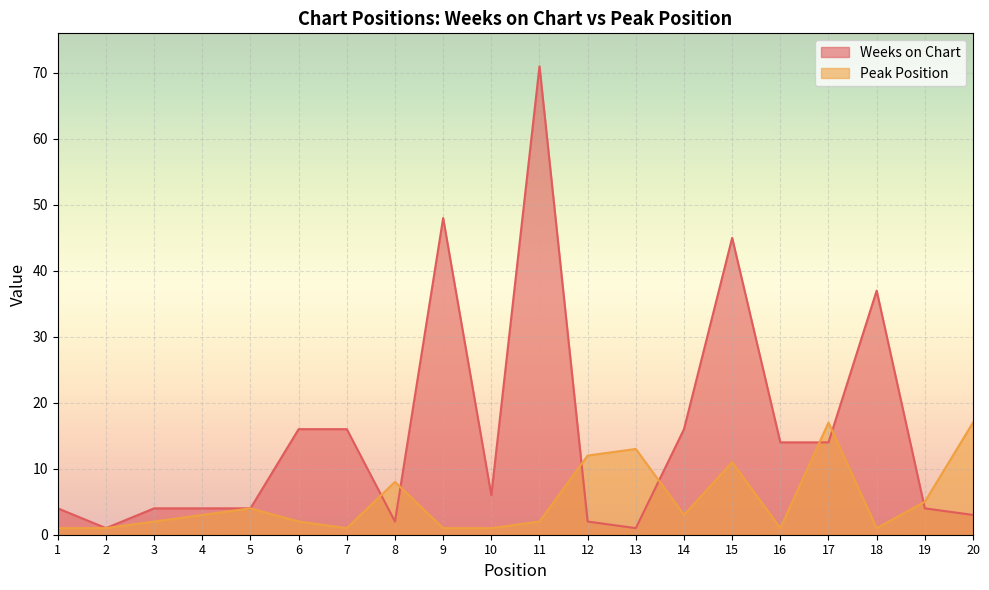

Reading left to right, transcribe all the data shown in this chart.

Weeks on Chart: 1=4	2=1	3=4	4=4	5=4	6=16	7=16	8=2	9=48	10=6	11=71	12=2	13=1	14=16	15=45	16=14	17=14	18=37	19=4	20=3
Peak Position: 1=1	2=1	3=2	4=3	5=4	6=2	7=1	8=8	9=1	10=1	11=2	12=12	13=13	14=3	15=11	16=1	17=17	18=1	19=5	20=17